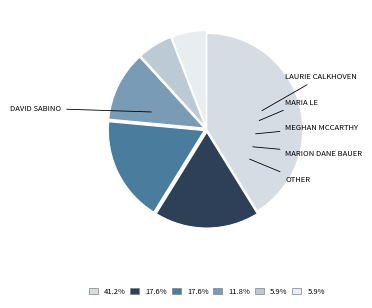

How many slices are in this pie chart?

6